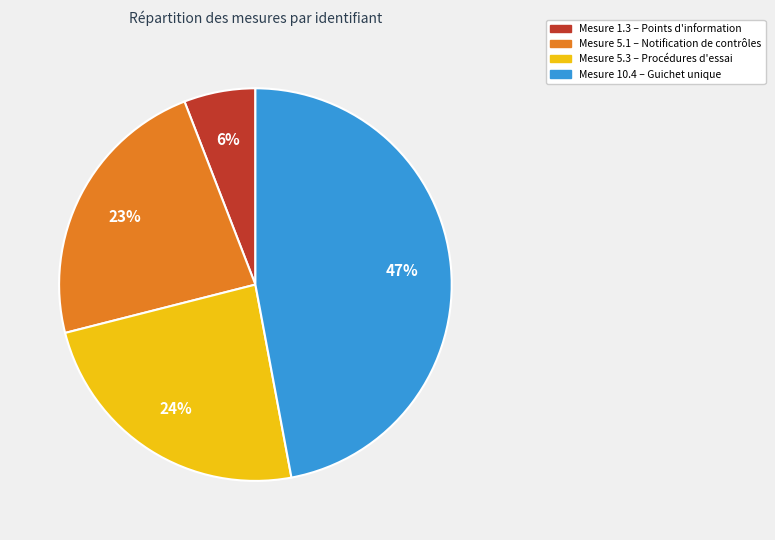

Does any single category account for the majority?

No